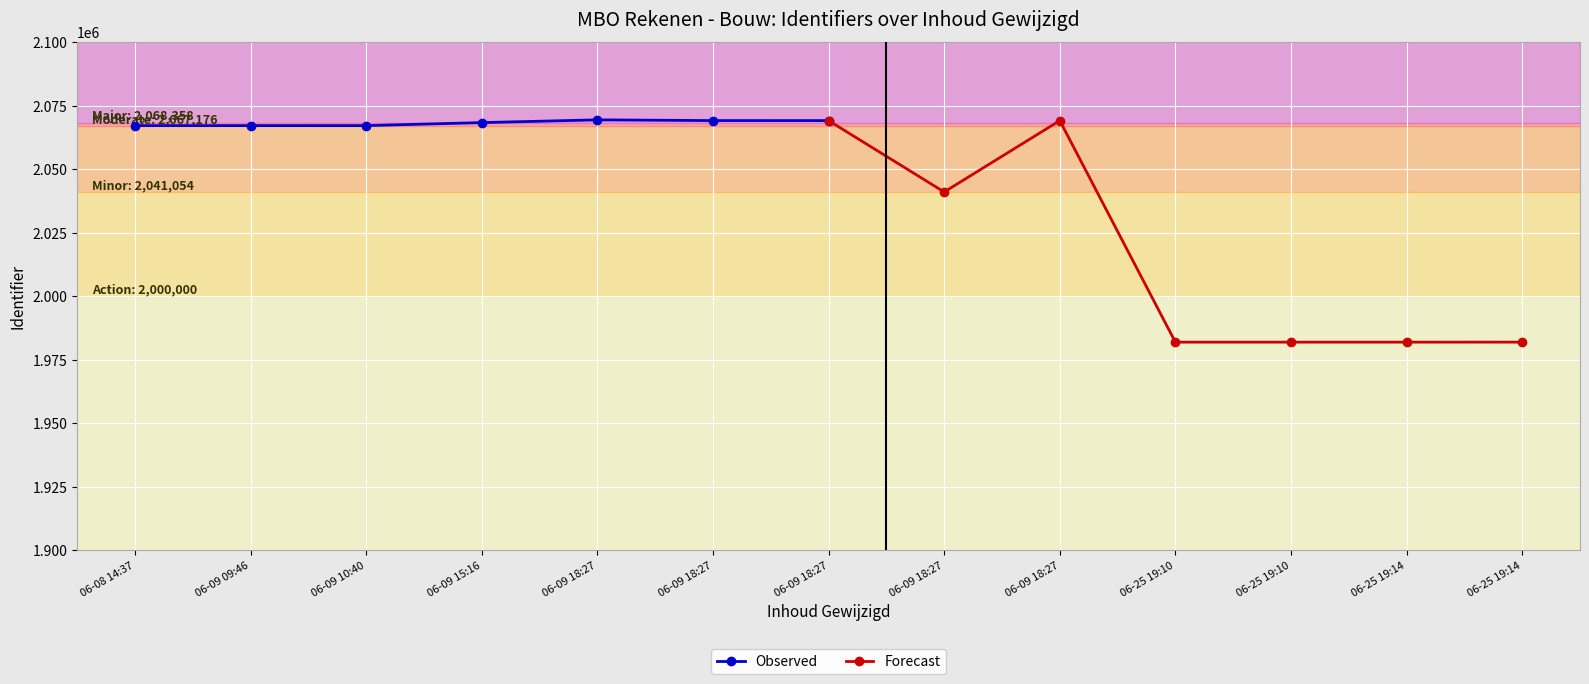

In Observed, how many points are lower than both neighbors (excluding endpoints)?

1